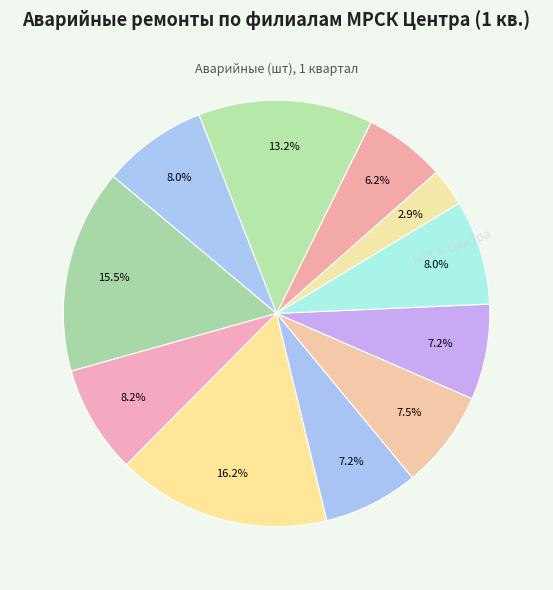

Count the number of slices in the pie.

11